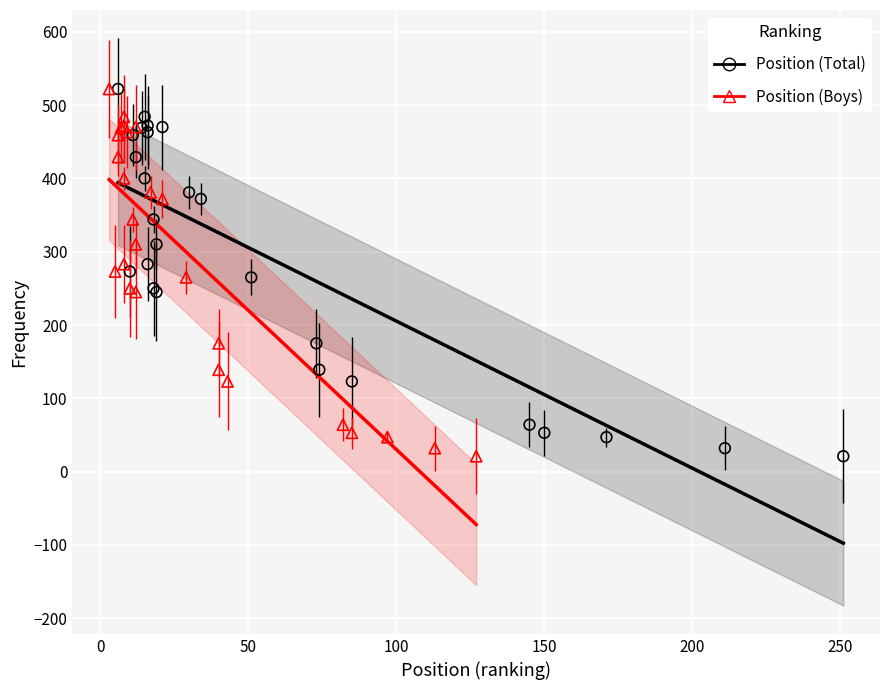

What are all the series names shown in the legend?

Position (Total), Position (Boys)